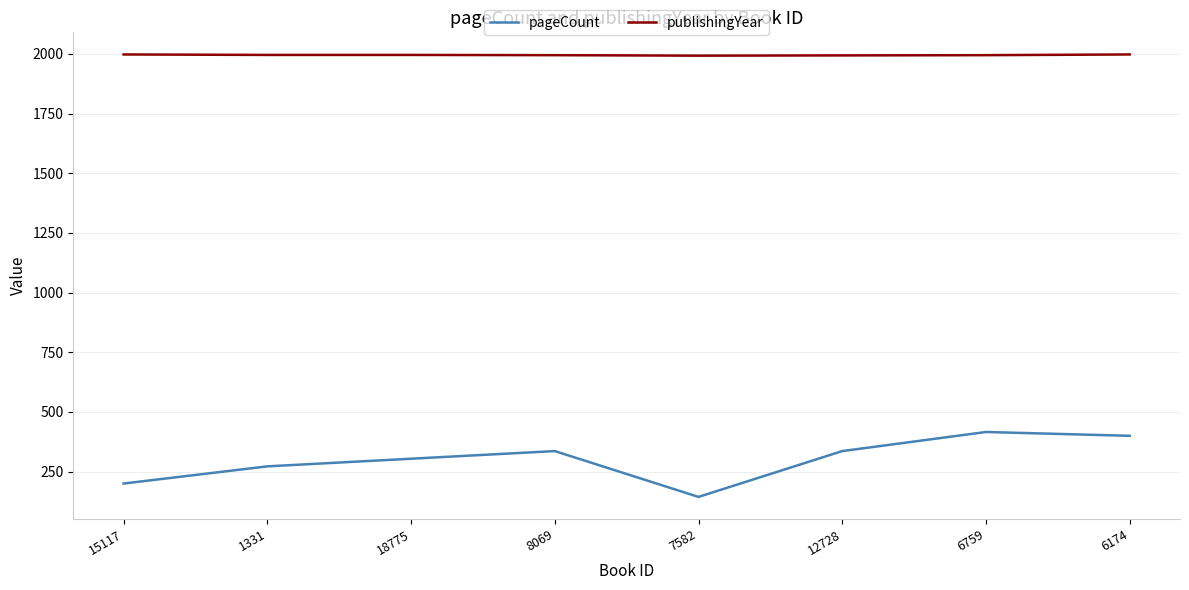

Does the chart display data point markers on the line(s)?

No